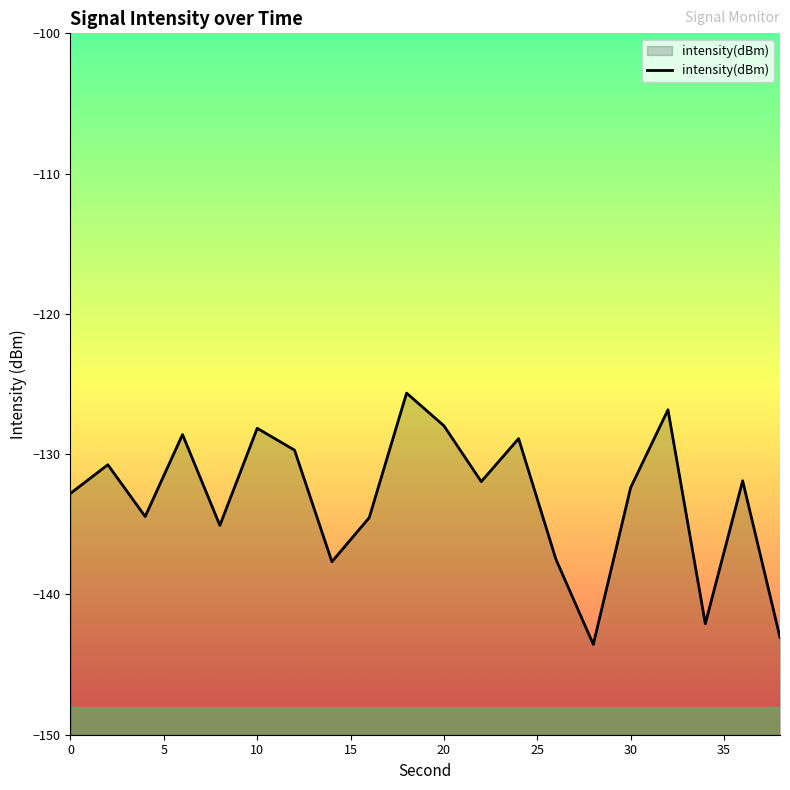

What is the smallest value displayed?

-143.6